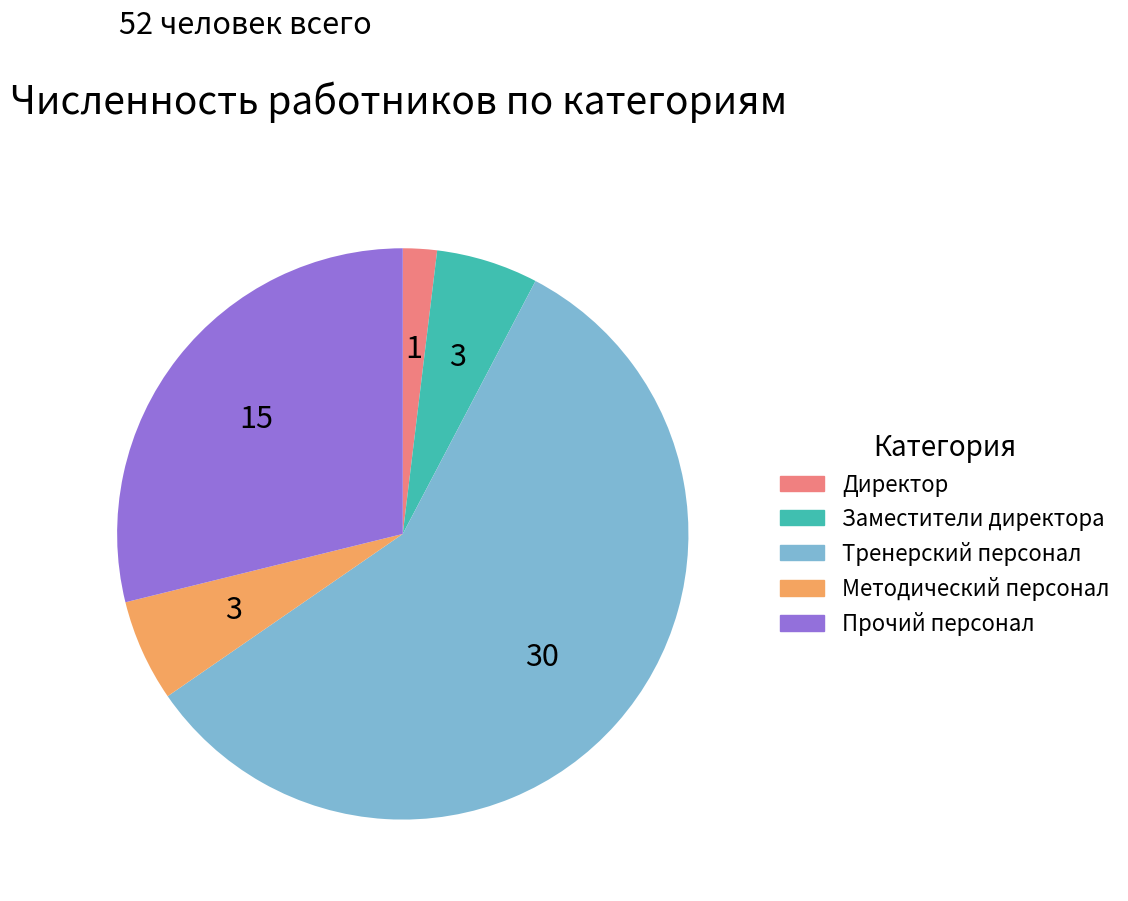

Is the sum of Прочий персонал and Тренерский персонал greater than half?

Yes